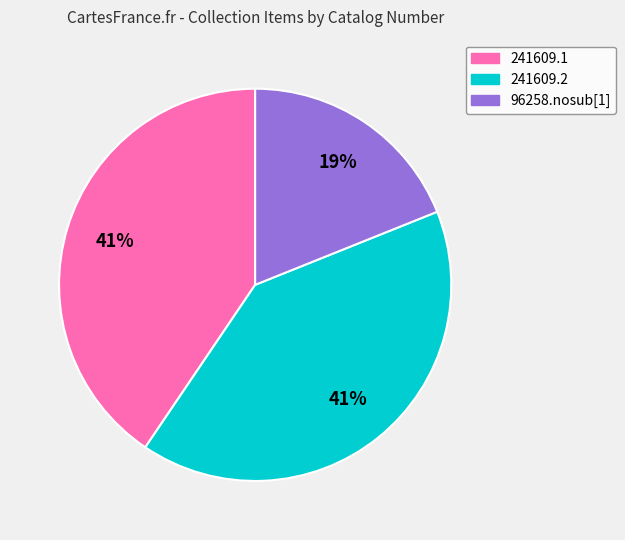

Approximately how many times larger is the value at 96258.nosub[1] compared to 241609.2?

0.5